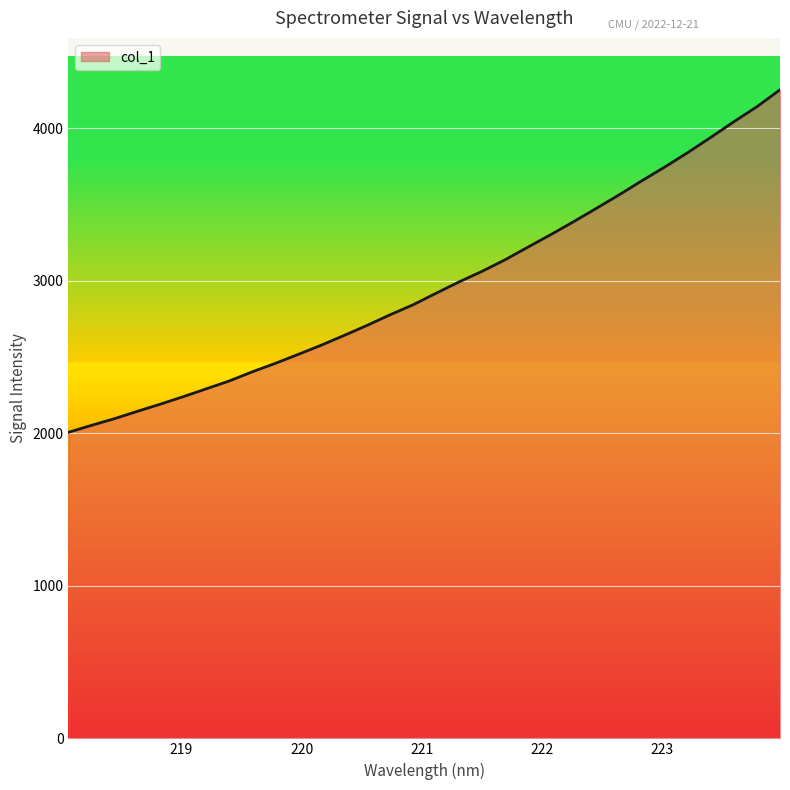

What is the greatest value displayed?

4253.0